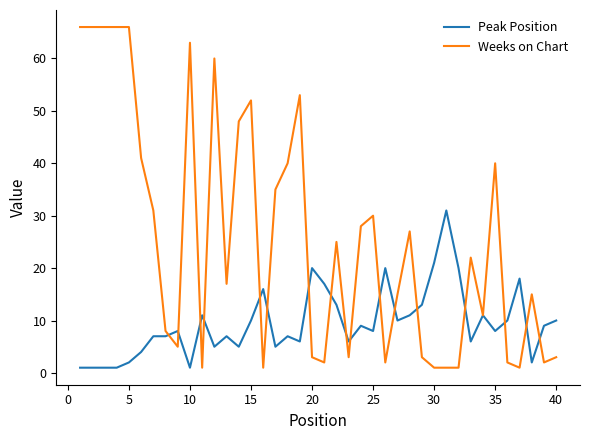

Which series has the largest total across all categories?

Weeks on Chart